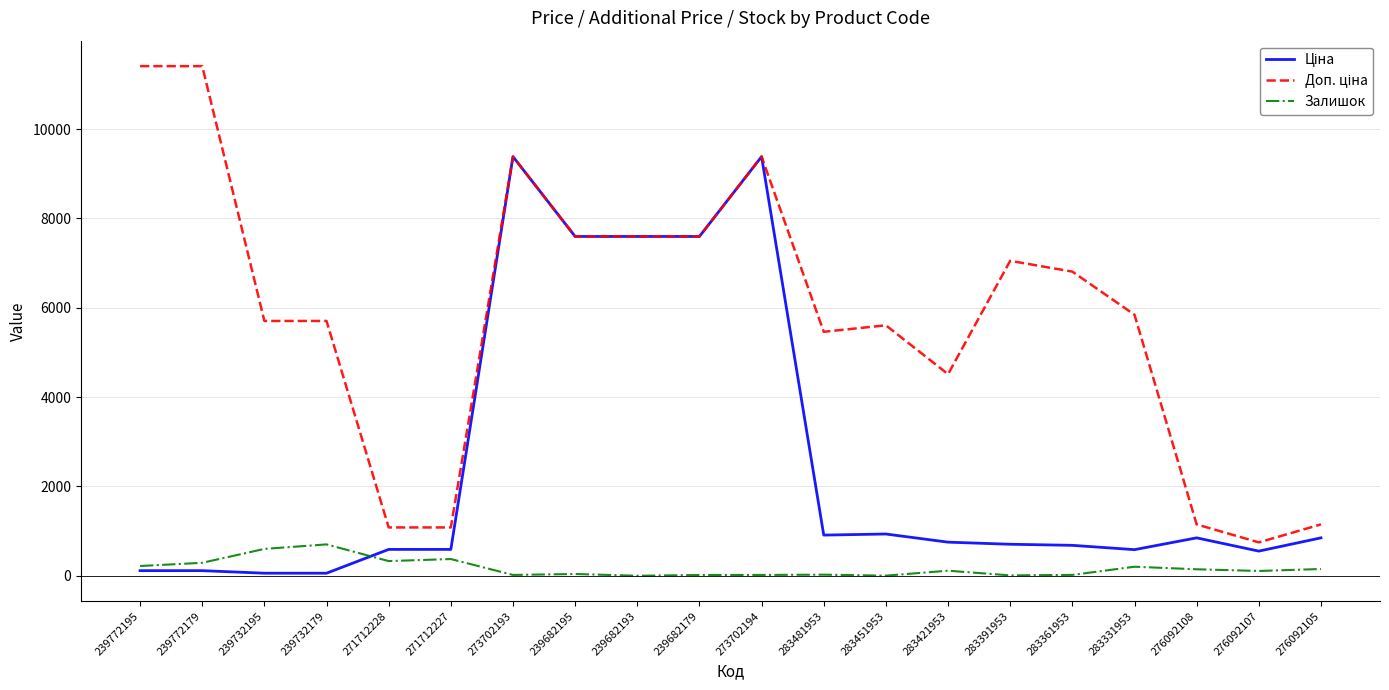

What is the difference between the highest and lowest values at 271712227?

707.7